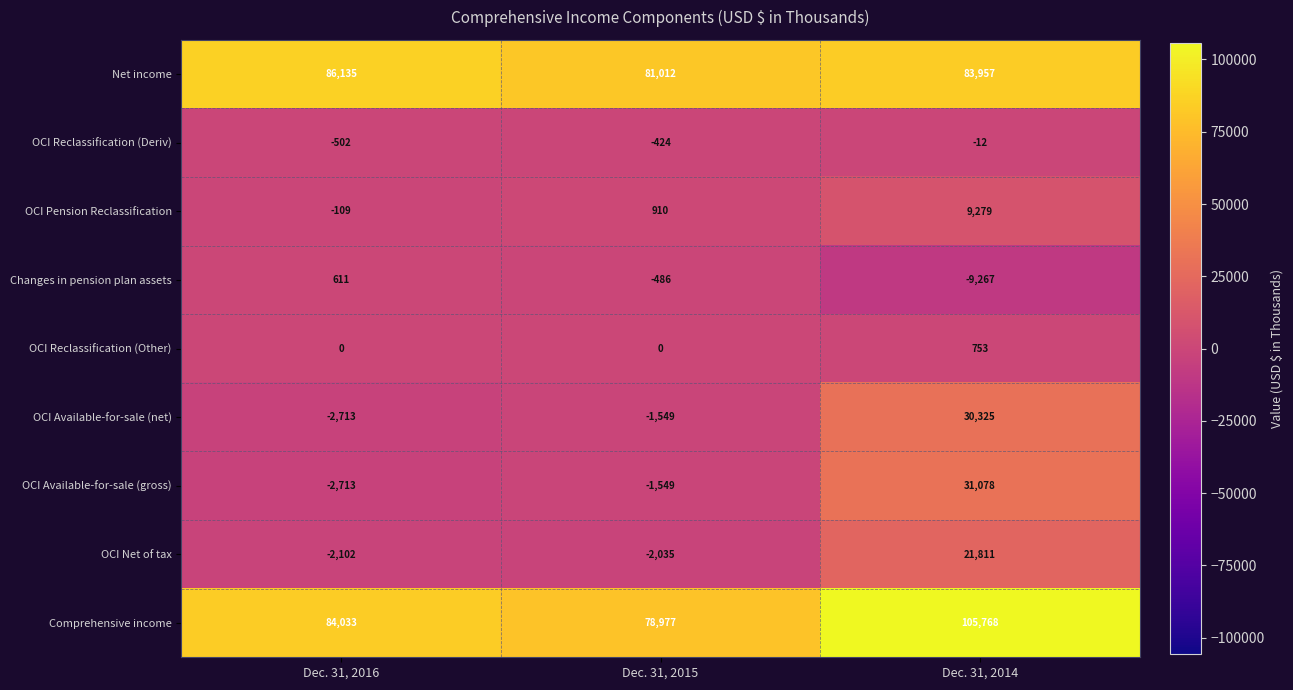

How many series are shown in this chart?

9